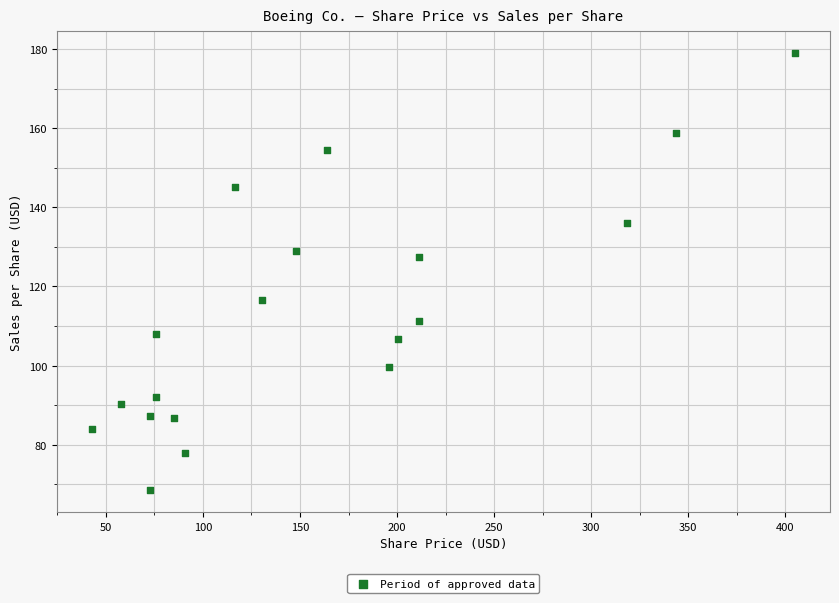

What Y value in the scatter plot is closest to 123?

127.5